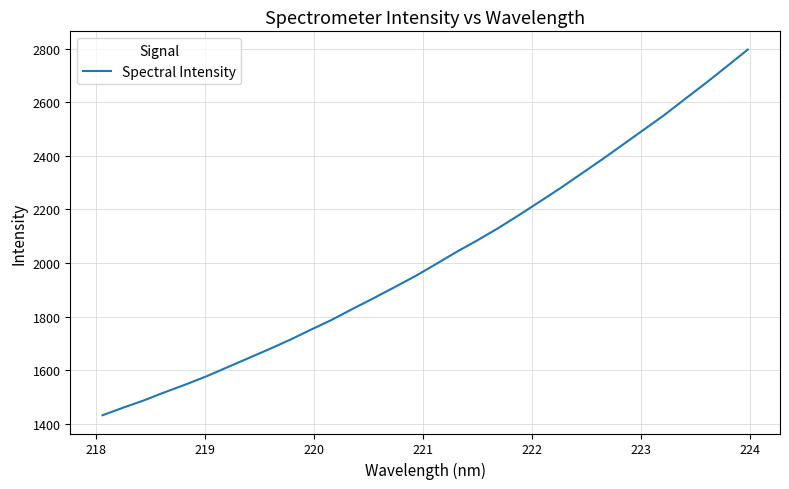

What is the difference between the maximum and minimum values?

1363.3